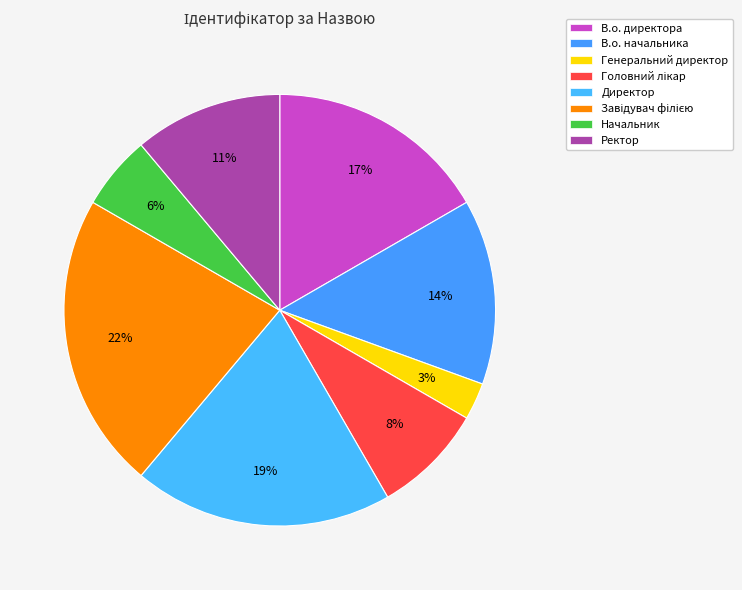

To the nearest percent, what is the difference between the Головний лікар and В.о. начальника slice percentages?

6%